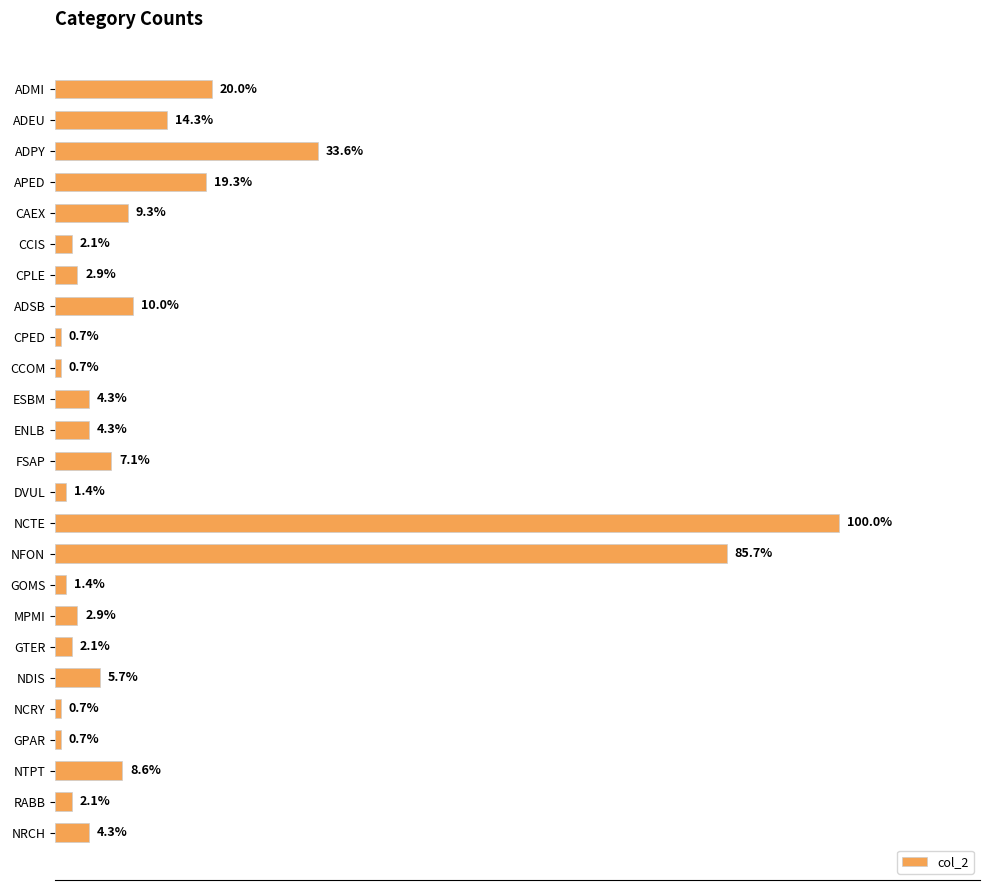

Are the bars horizontal?

Yes